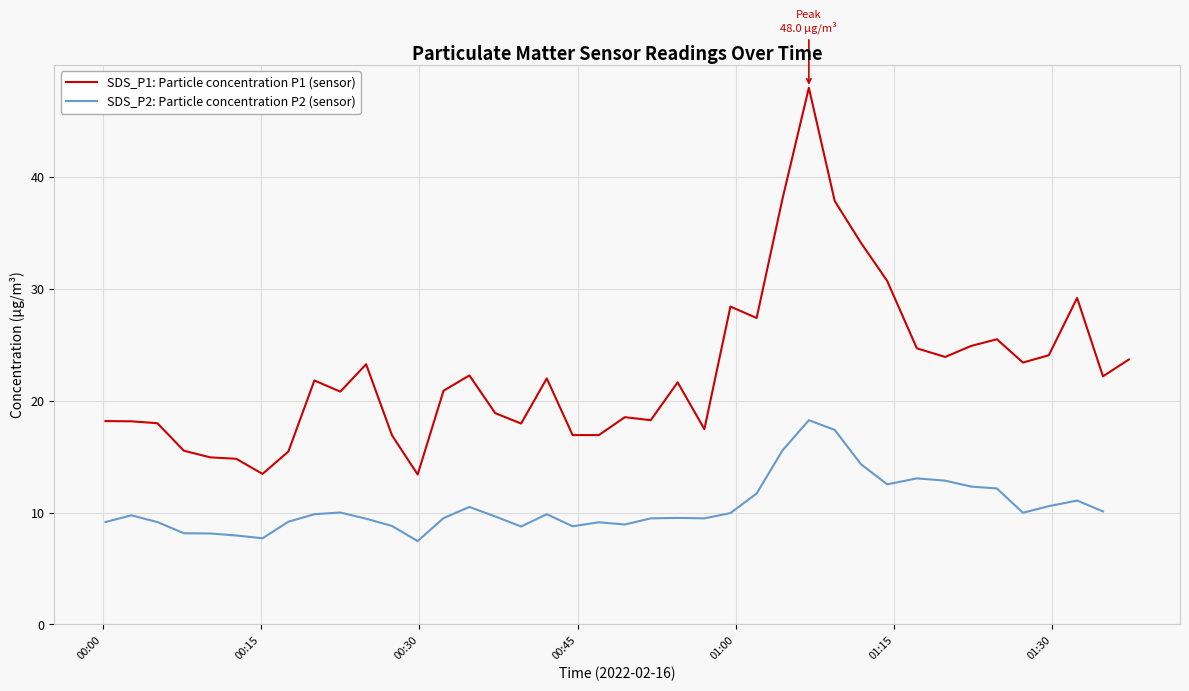

Which series has the largest total across all categories?

SDS_P1: Particle concentration P1 (sensor)